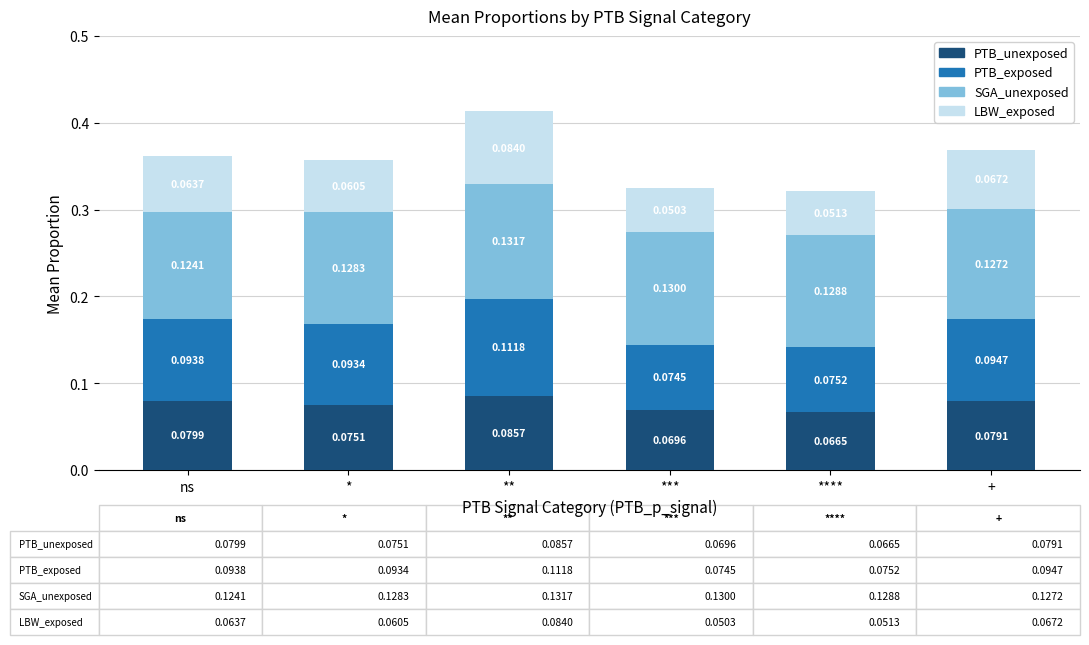

At which category is the sum across all series the highest?

**